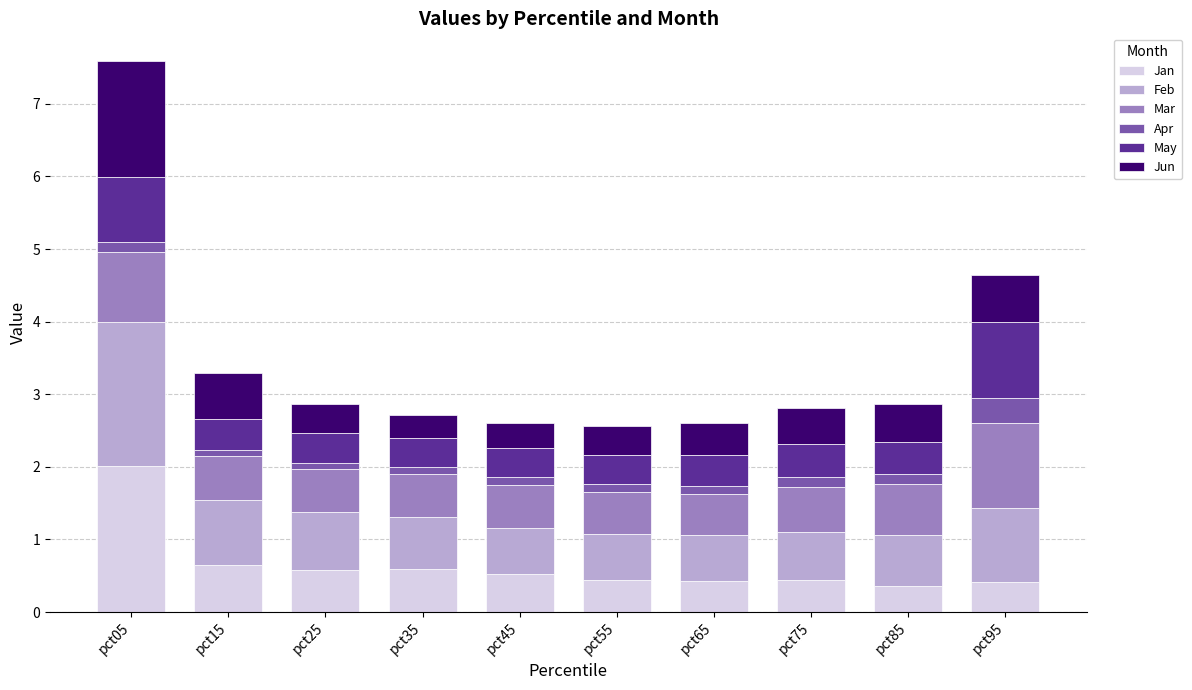

What is the maximum value for Jan?

2.0